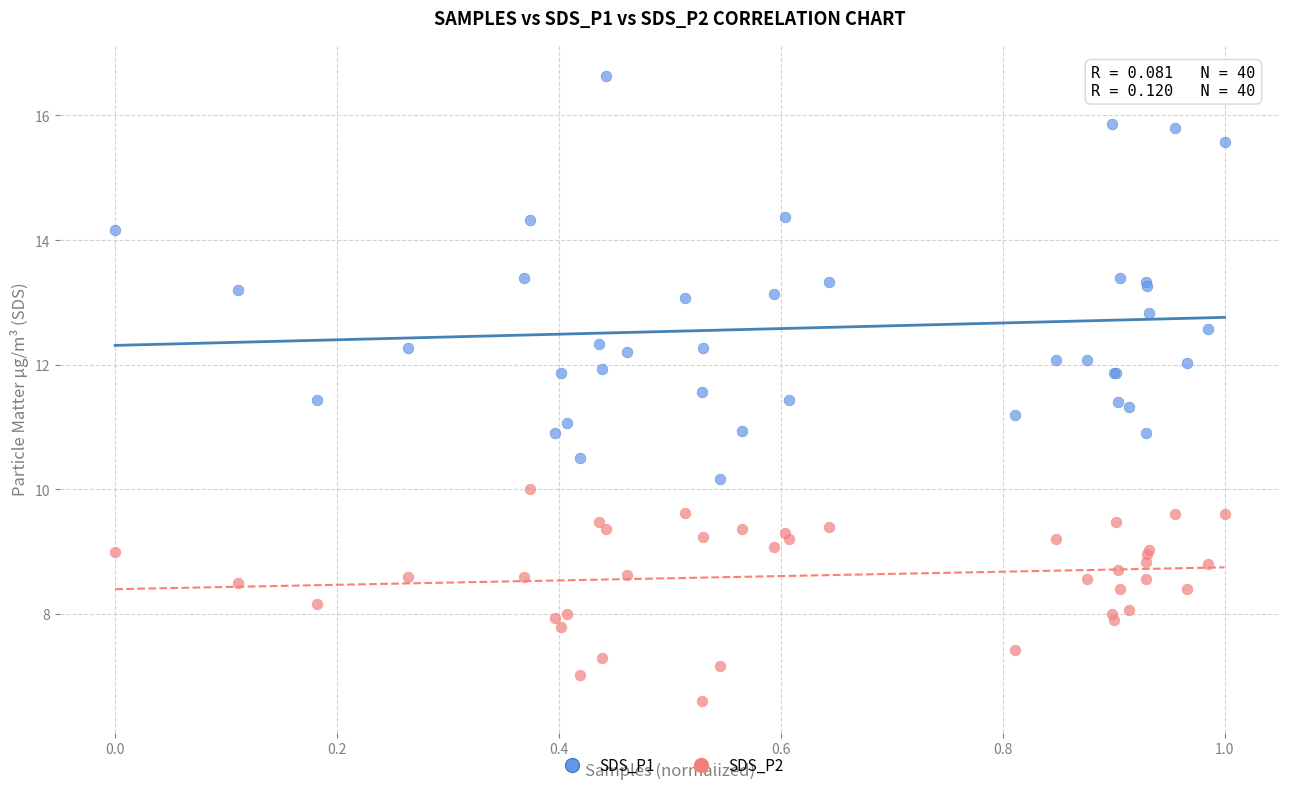

What is the X range (max minus min) for the scatter plot?

1.0